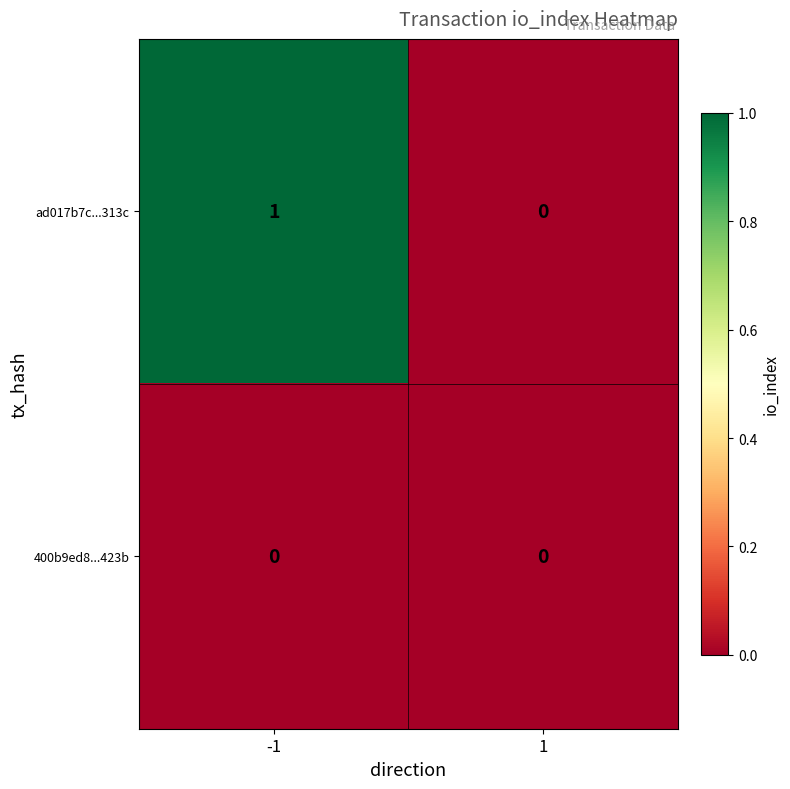

Which series has the largest total across all categories?

ad017b7c...313c